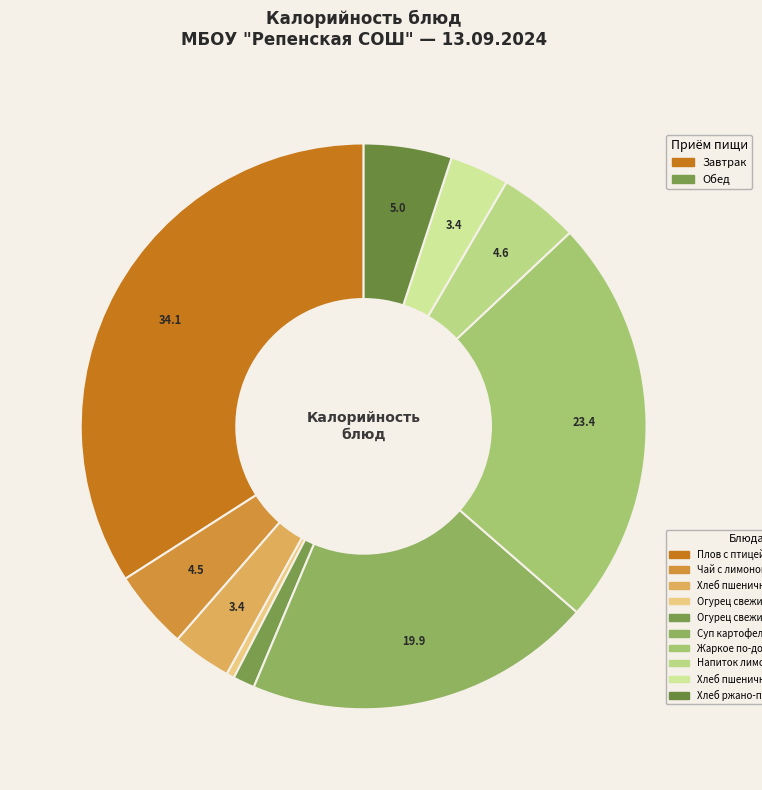

Which slice is the largest?

Плов с птицей